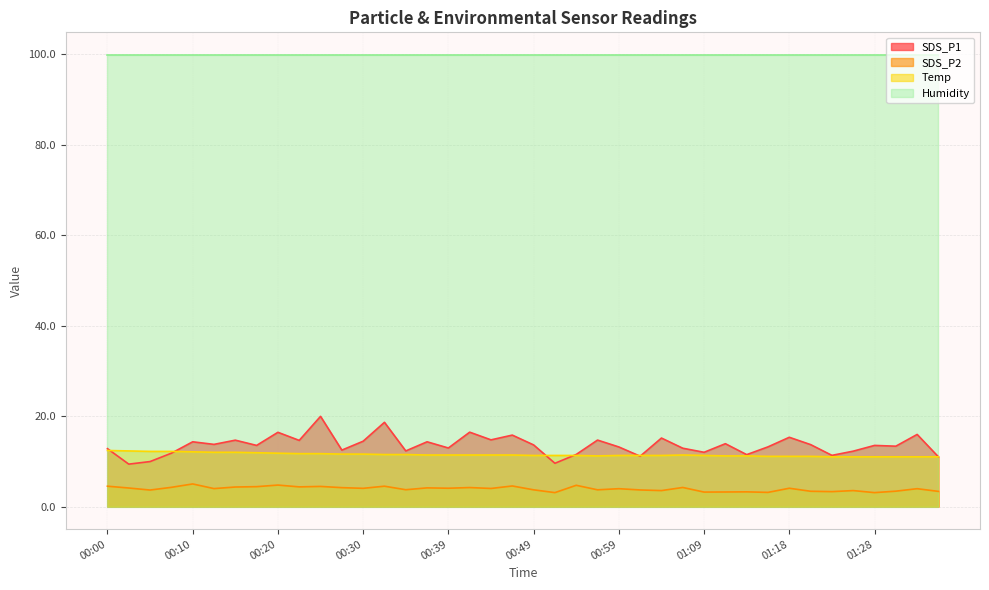

What are all the series names shown in the legend?

SDS_P1, SDS_P2, Temp, Humidity